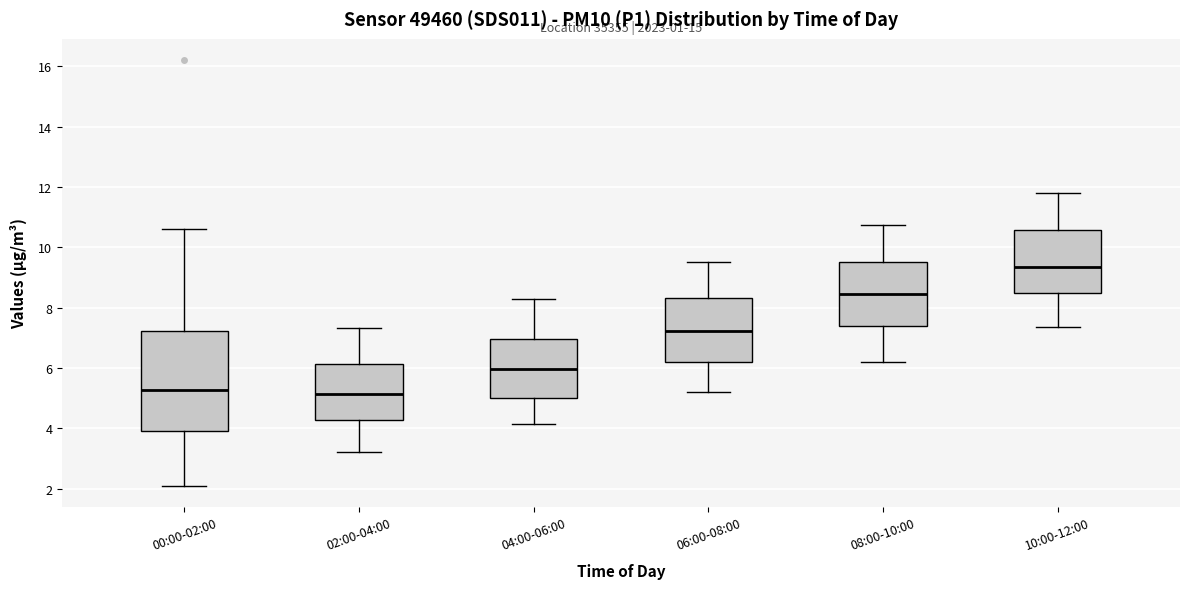

Comparing the boxes themselves (not the whiskers), which one is the tallest?

00:00-02:00